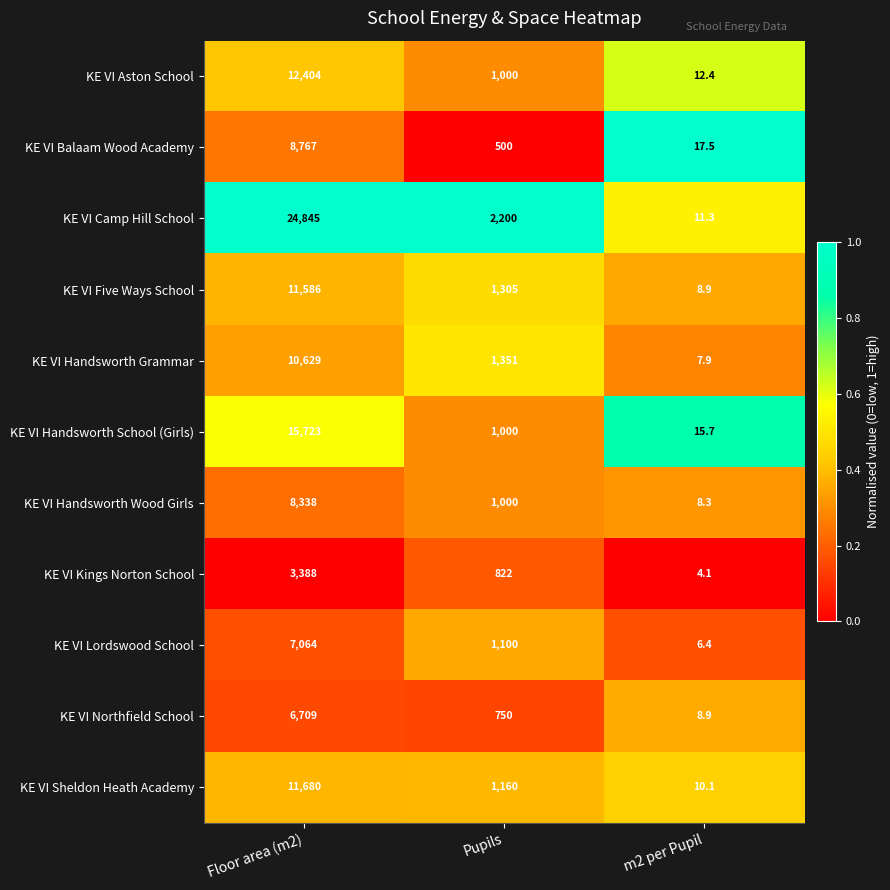

At which label does KE VI Lordswood School first exceed 1100?

Floor area (m2)